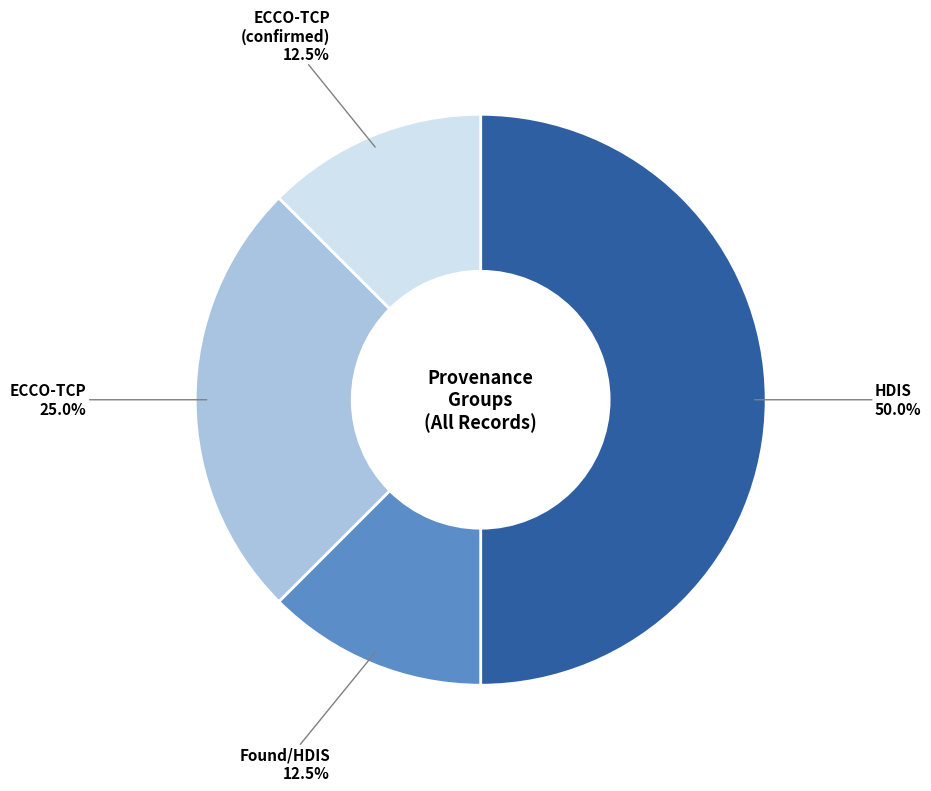

Is there a majority slice in this chart?

No